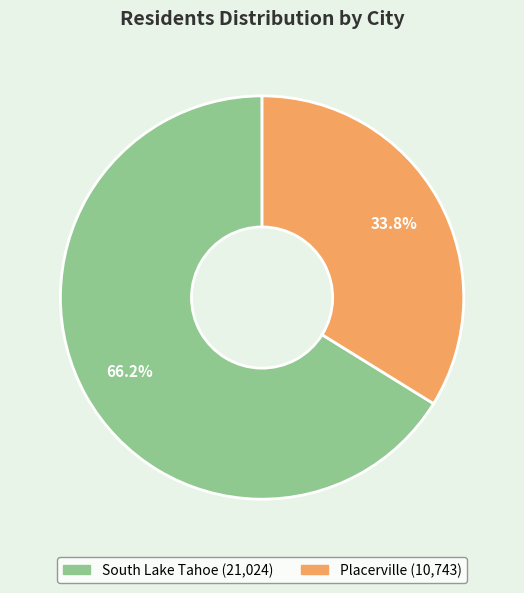

Which category has the biggest portion of the pie?

South Lake Tahoe